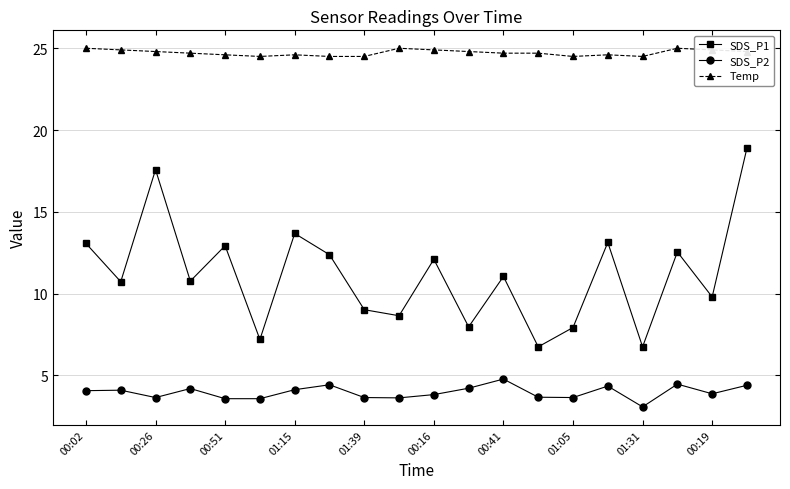

True or false: Temp has more than 0 interior local peaks.

True